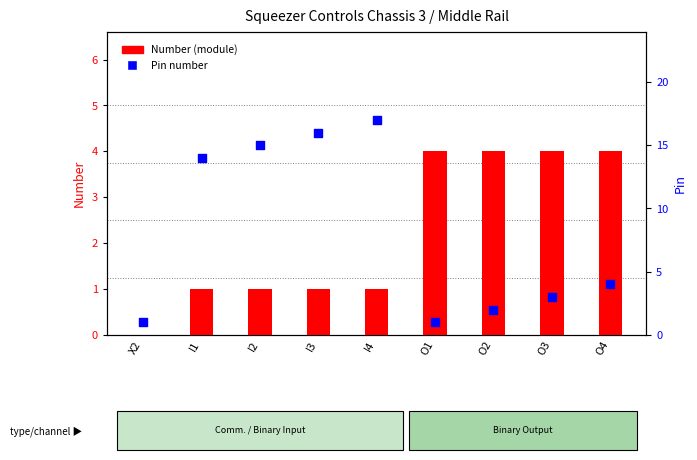

What are all the series names shown in the legend?

Number (module), Pin number